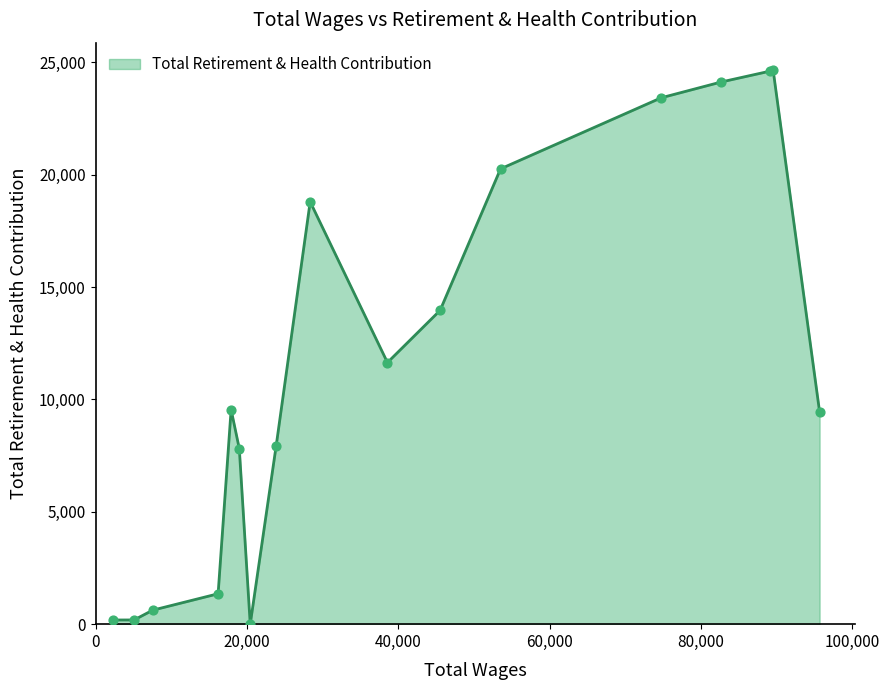

What is the difference between the maximum and minimum values?

24643